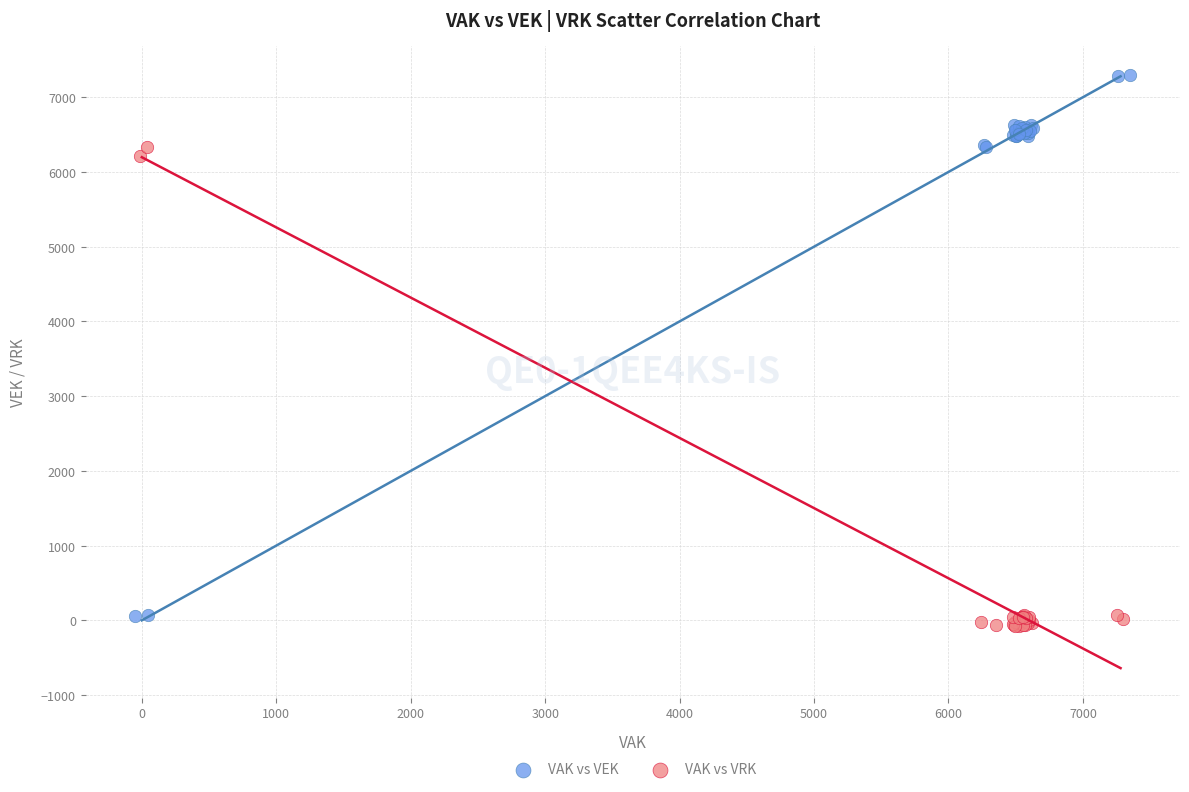

Which series contains the highest Y value?

VAK vs VEK